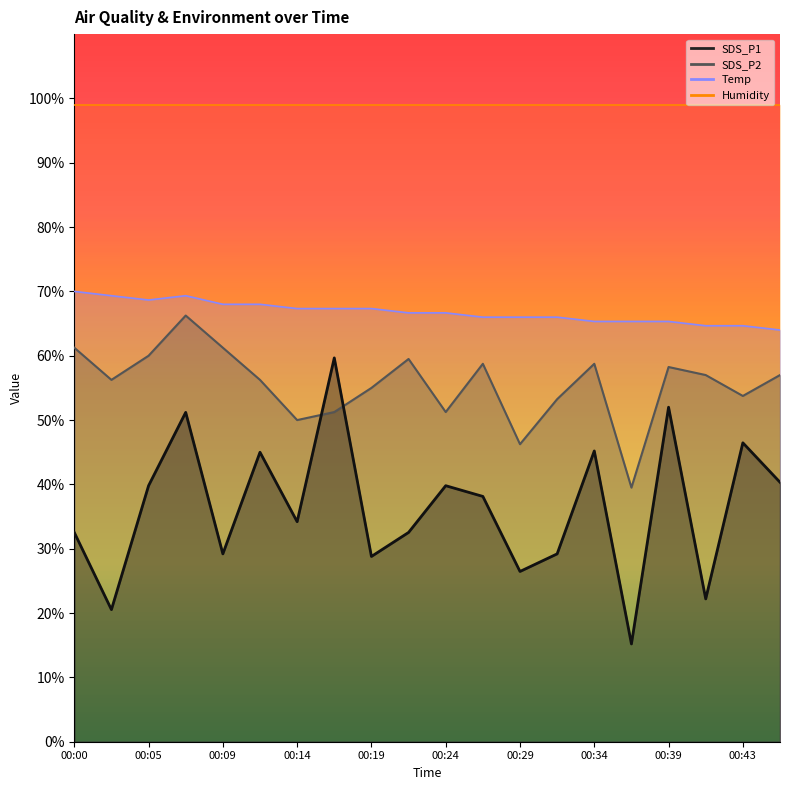

What value does the SDS_P1 series have at 00:14?

34.2